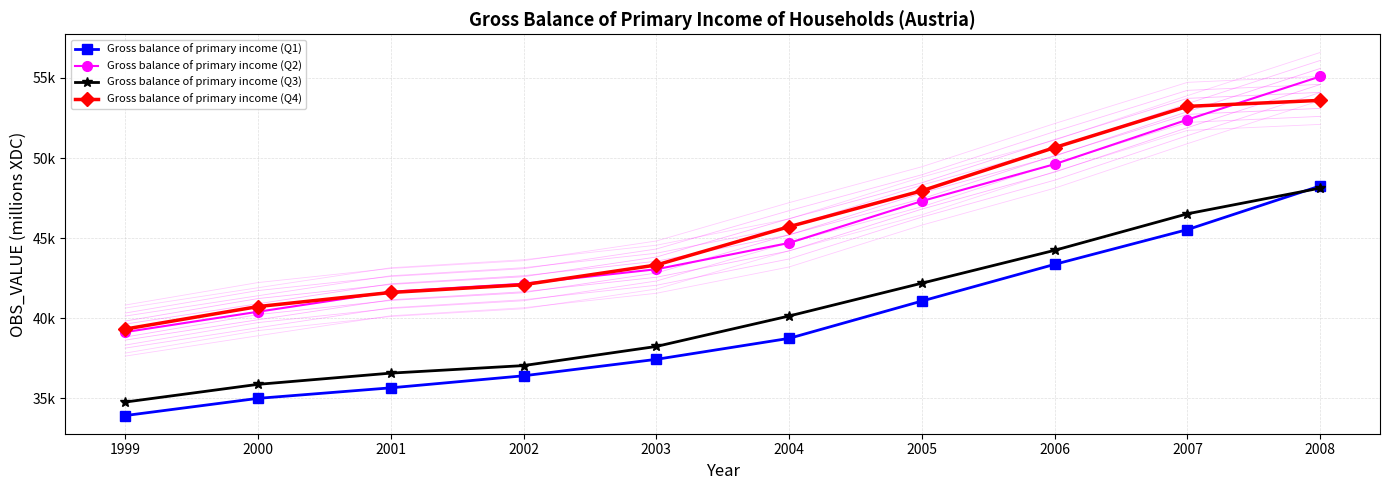

What is the smallest value displayed?

33916.8